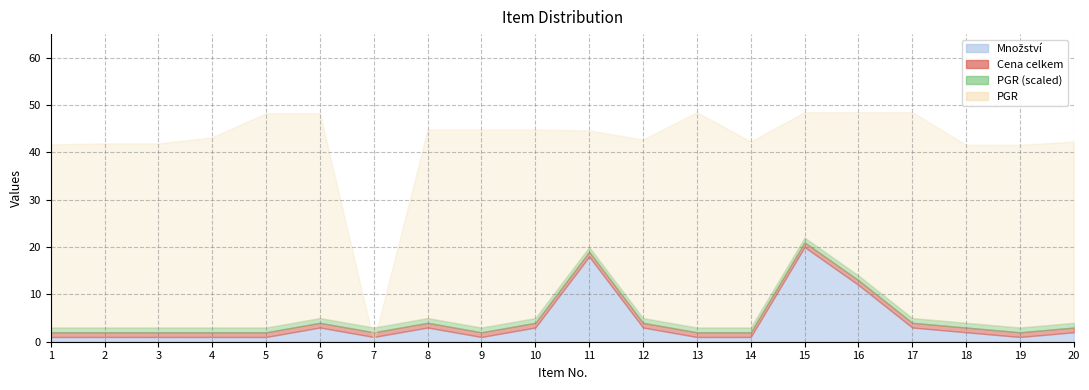

What is the sum of the Množství values at 6 and 3?

4.0